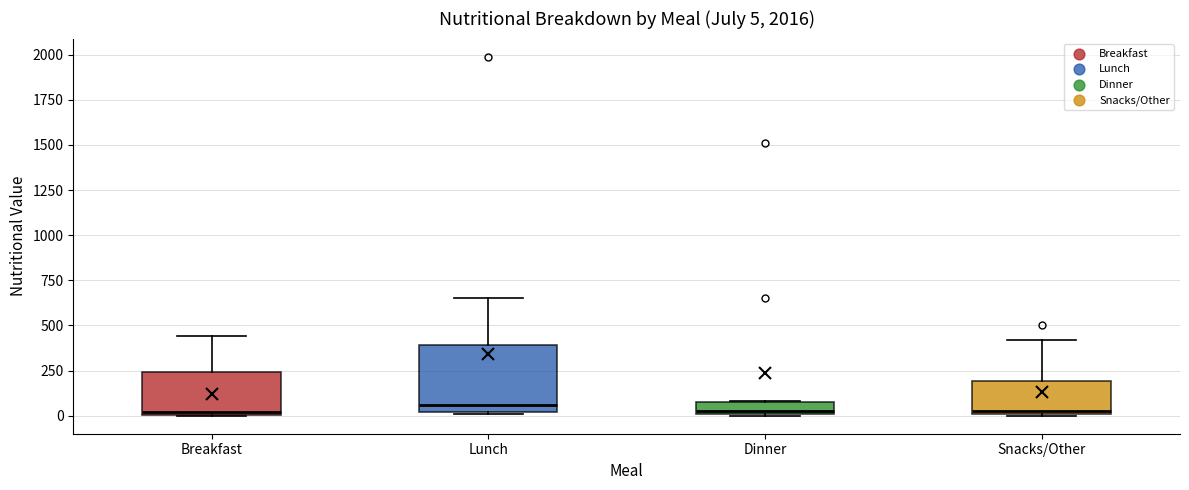

Which box is the tallest, from its lower edge to its upper edge?

Lunch